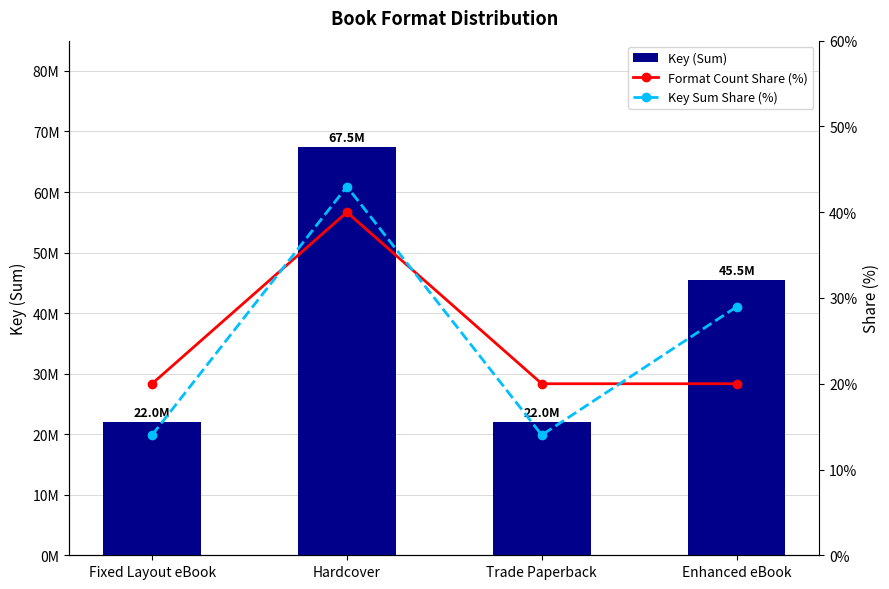

At which category is the sum across all series the highest?

Hardcover